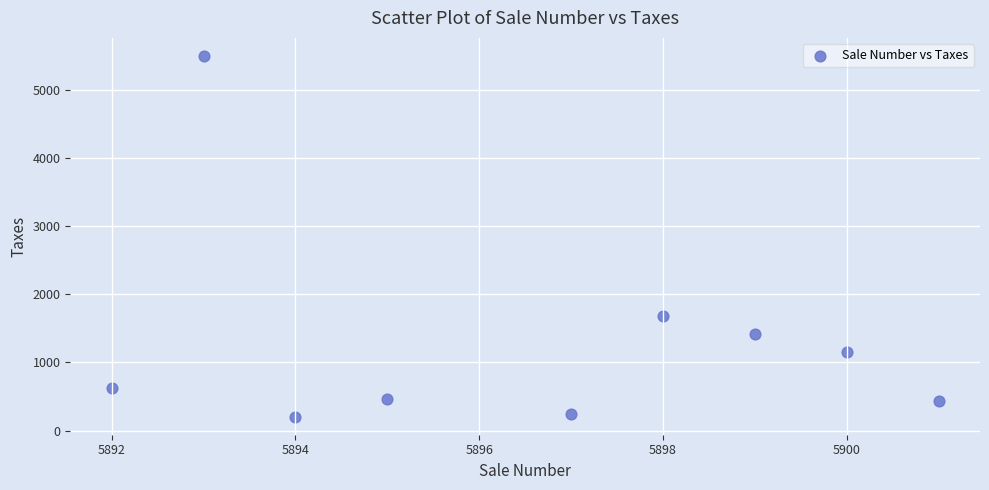

What Y value in the scatter plot is closest to 2849?

1683.0